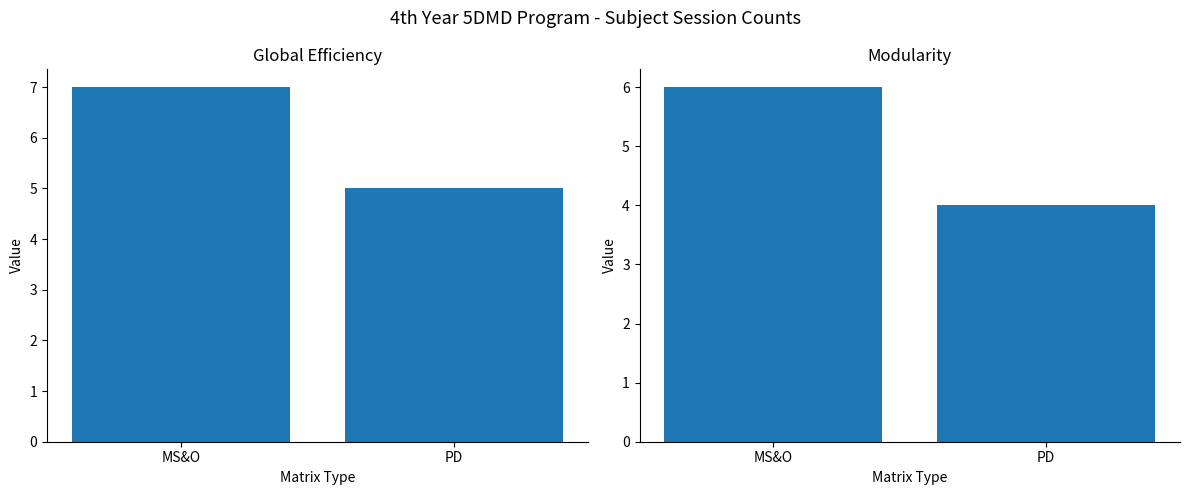

How many bars are there in each group?

2